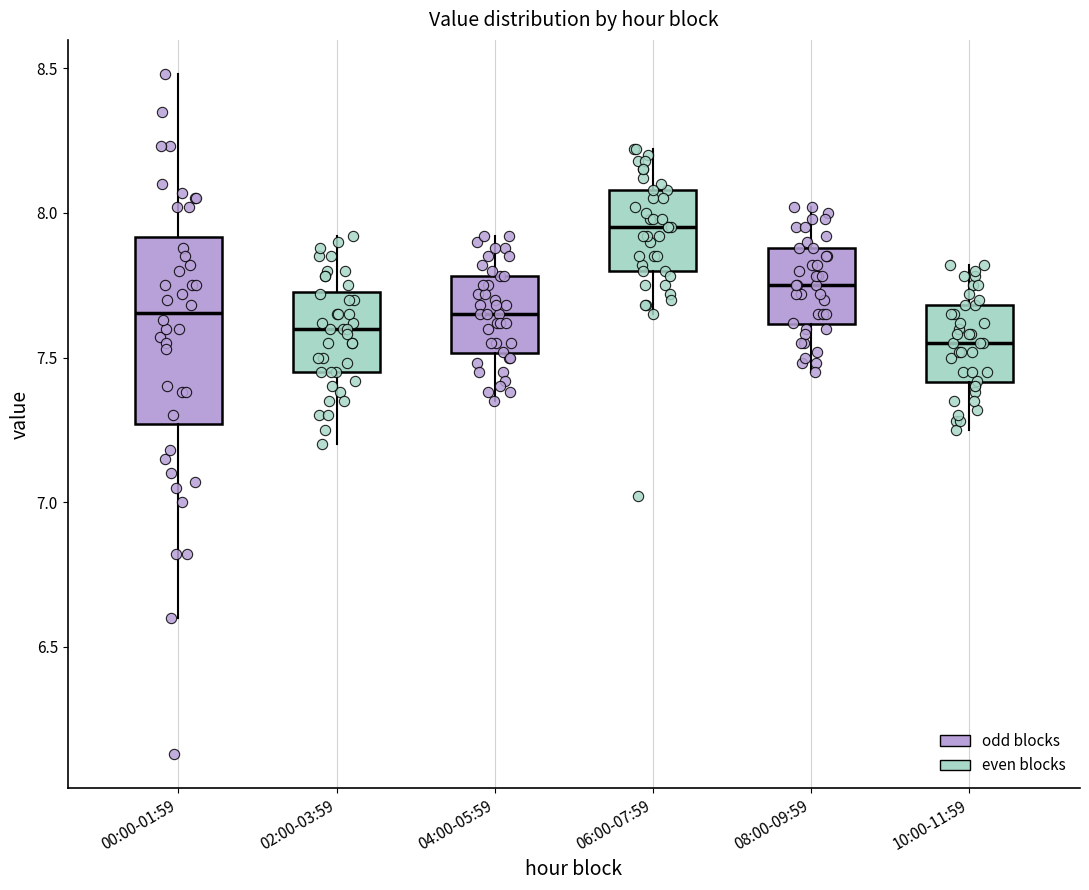

Where does the upper whisker of the box for 08:00-09:59 end on the y-axis? The values are not printed on the chart, so give them approximately, as read against the axis.

8.00